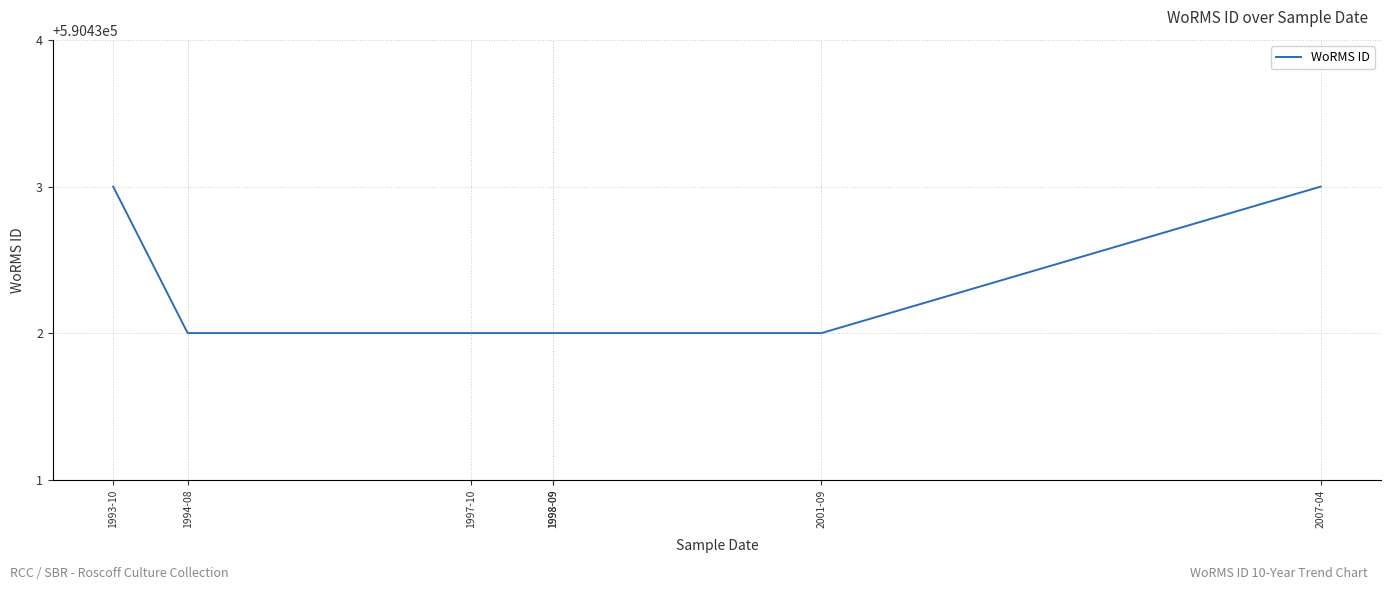

List the labels in order of value, smallest first.

1994-08, 1997-10, 1998-09, 1998-09, 2001-09, 1993-10, 2007-04